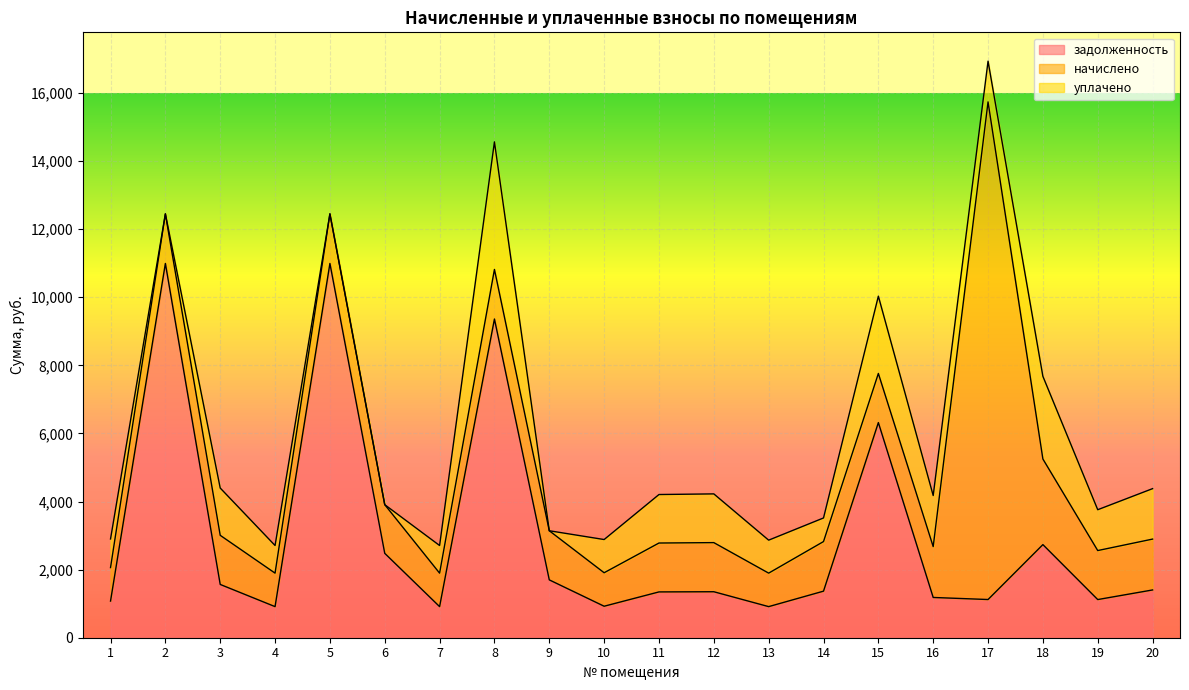

Rank the series at 18 from lowest to highest value.

уплачено, начислено, задолженность